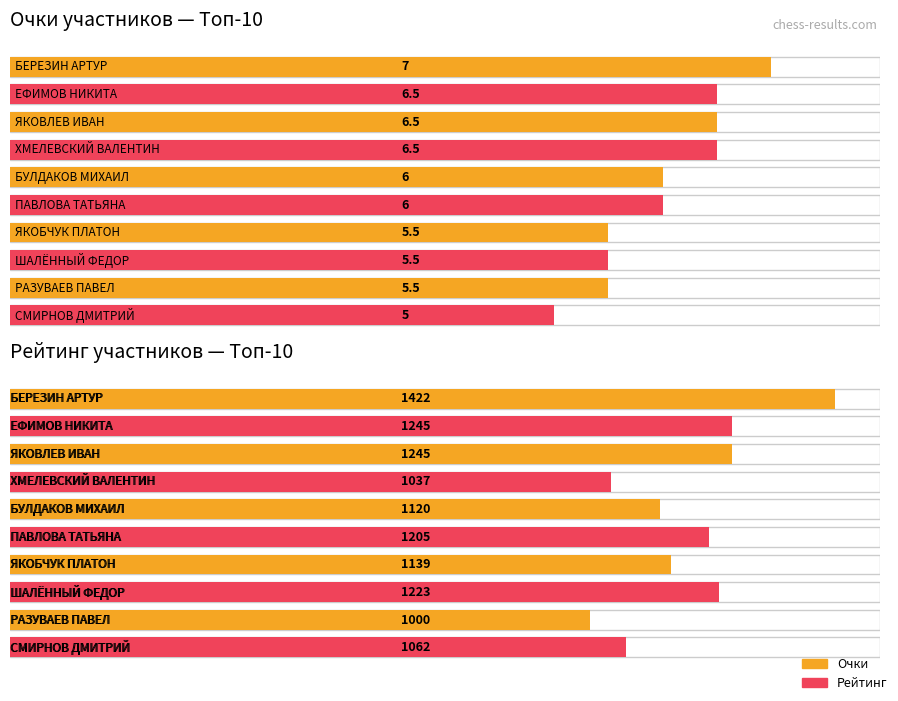

Are the bars grouped side by side (vs. stacked)?

Yes